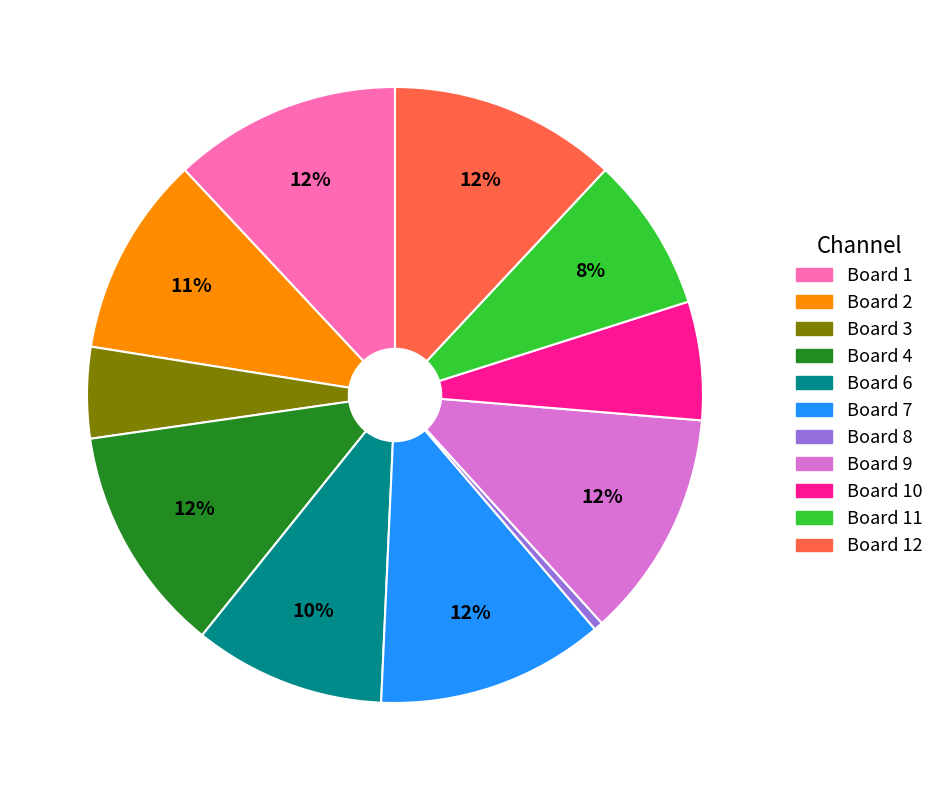

Is there a majority slice in this chart?

No